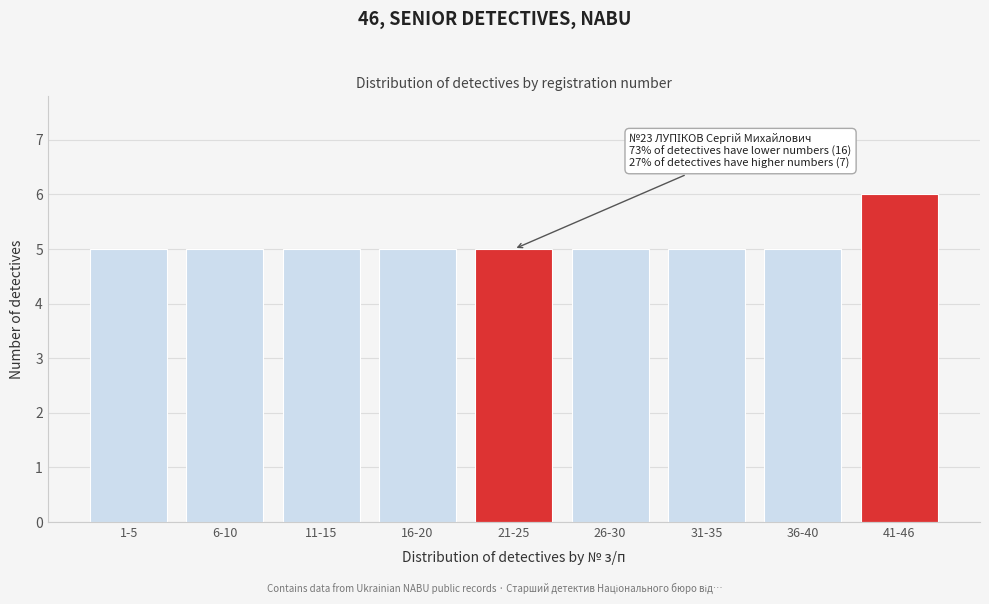

Reading left to right, list all the values displayed in this chart.

1-5=5	6-10=5	11-15=5	16-20=5	21-25=5	26-30=5	31-35=5	36-40=5	41-46=6